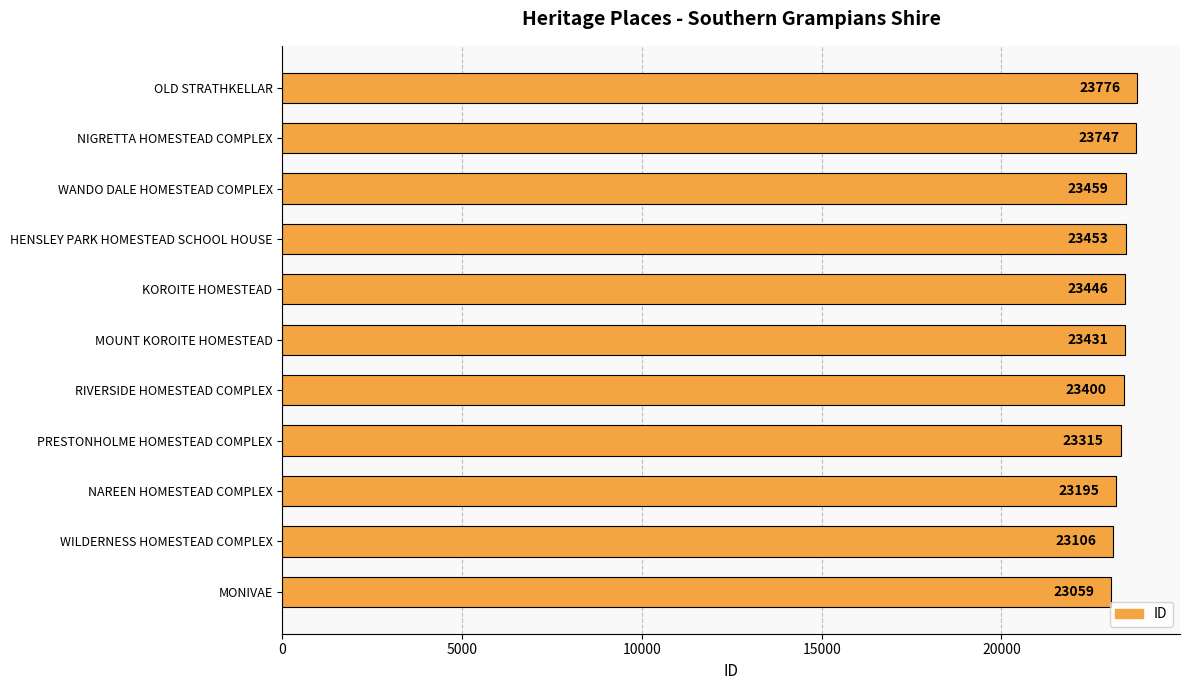

What is the ratio of the value at MONIVAE to the value at MOUNT KOROITE HOMESTEAD?

1.0